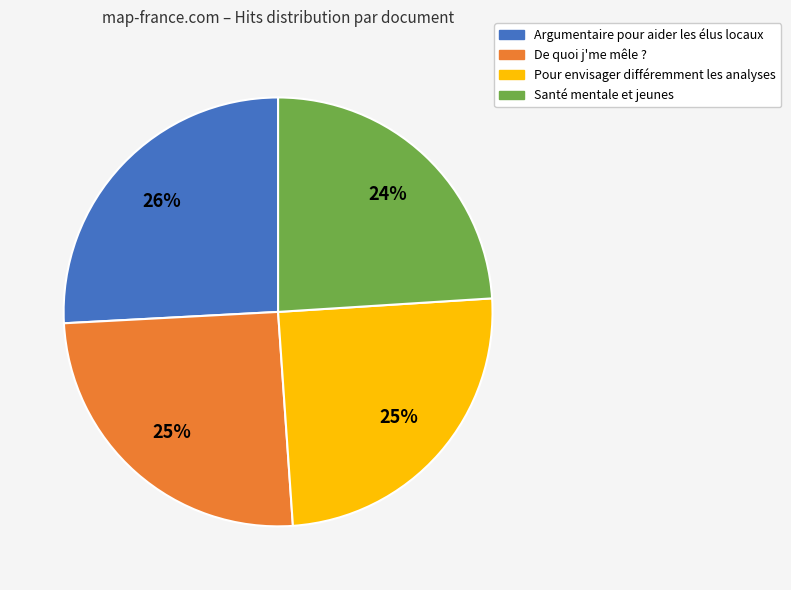

To the nearest percent, what is the average slice percentage?

25%